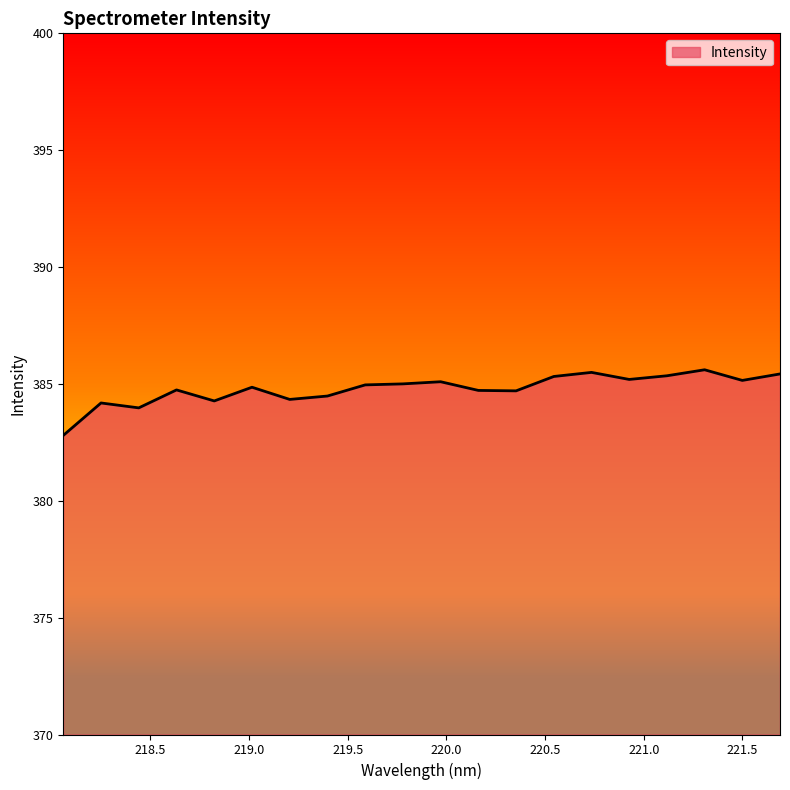

What is the difference between the maximum and minimum values?

2.8